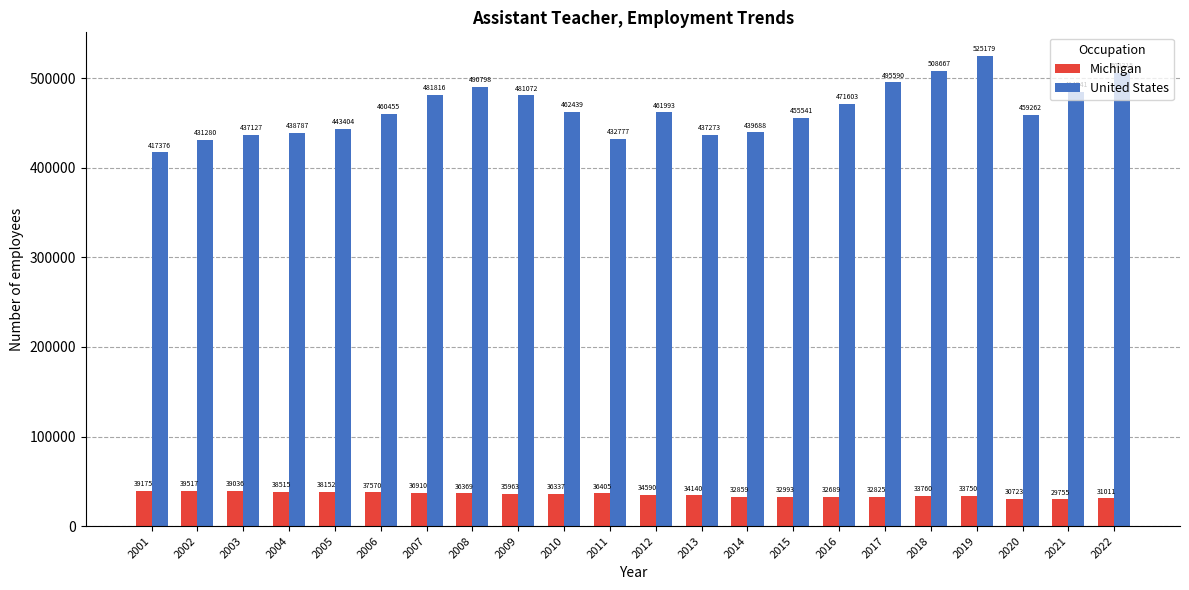

Rank the series by their average value, from highest to lowest.

United States, Michigan